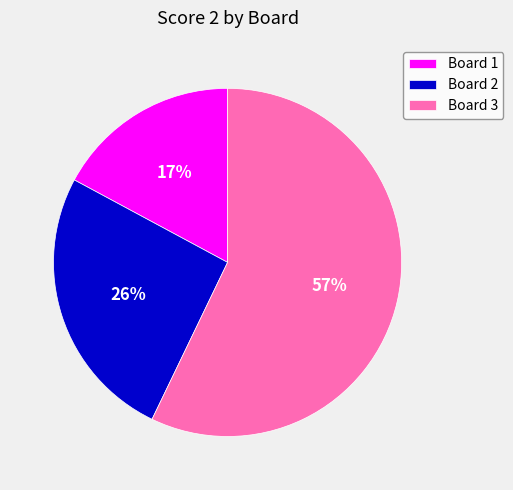

To the nearest percent, what percentage of the pie is Board 2?

26%